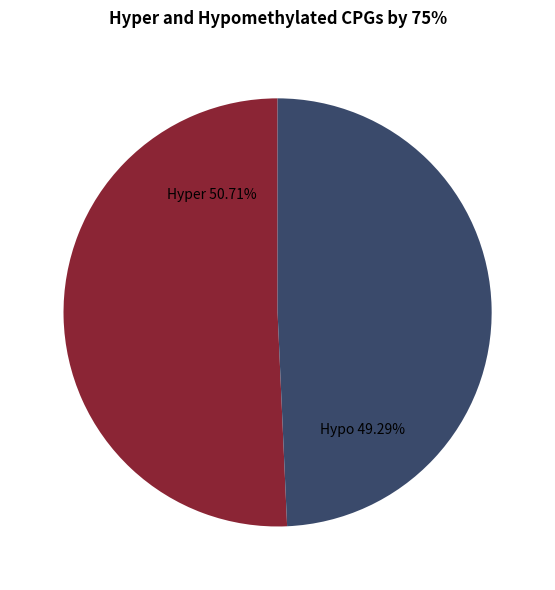

Is there a majority slice in this chart?

Yes